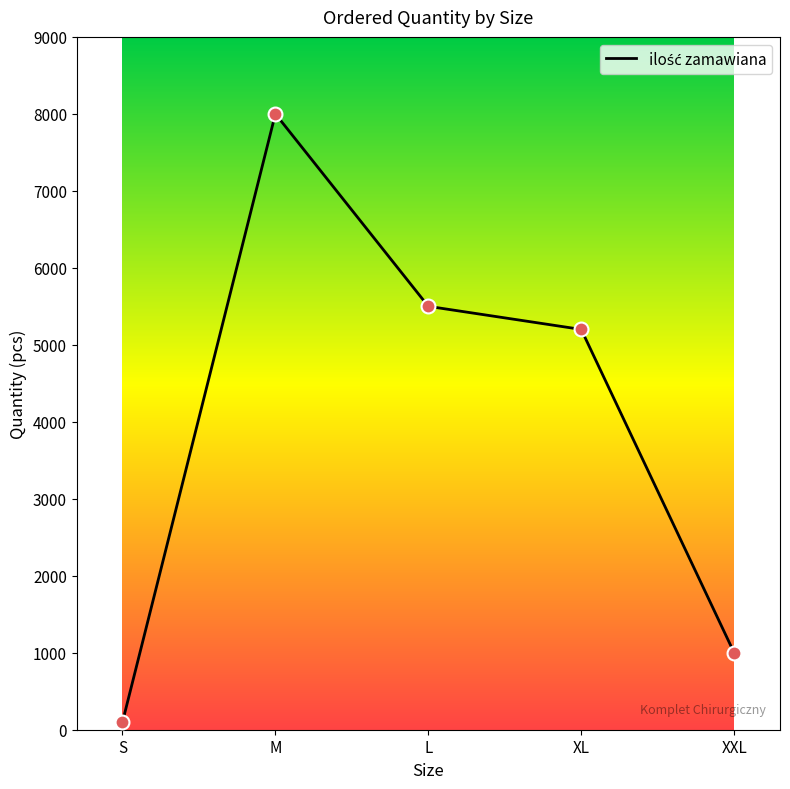

Approximately how many times larger is the value at M compared to XL?

1.5